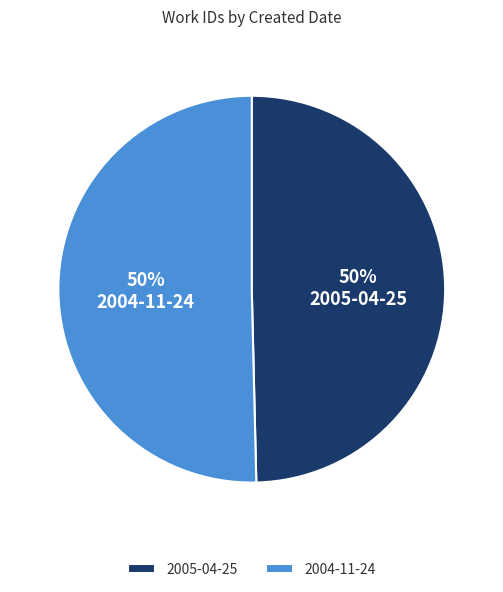

True or false: 2004-11-24 accounts for 60% of the total.

False